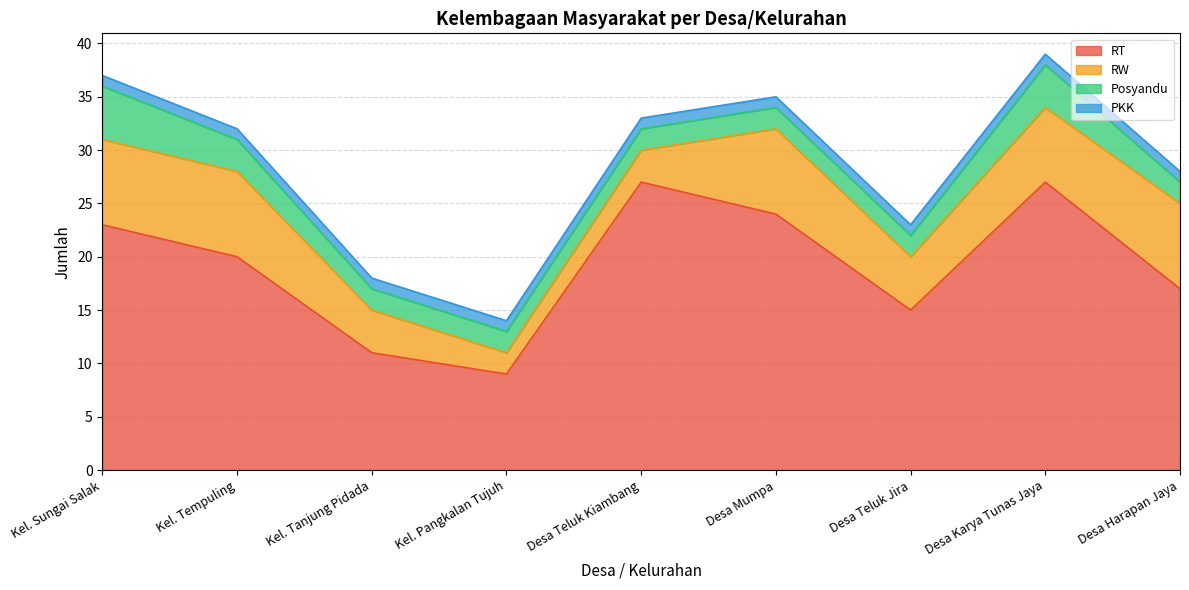

What is the approximate value of PKK at Desa Teluk Jira?

1